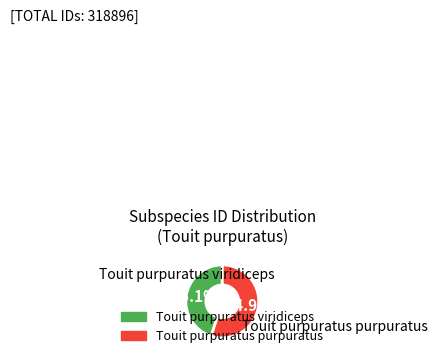

Rank the categories by value from lowest to highest.

Touit purpuratus viridiceps, Touit purpuratus purpuratus